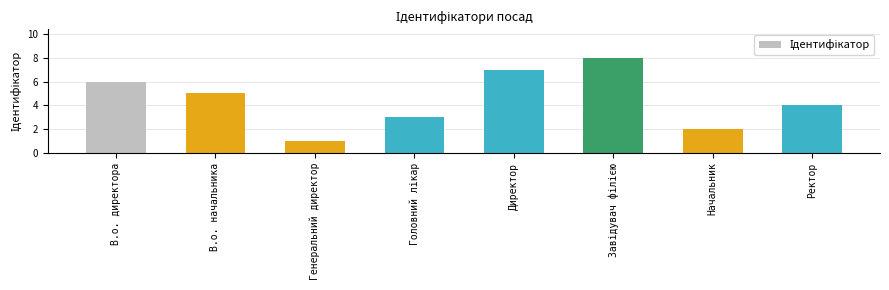

What is the maximum value shown in the chart?

8